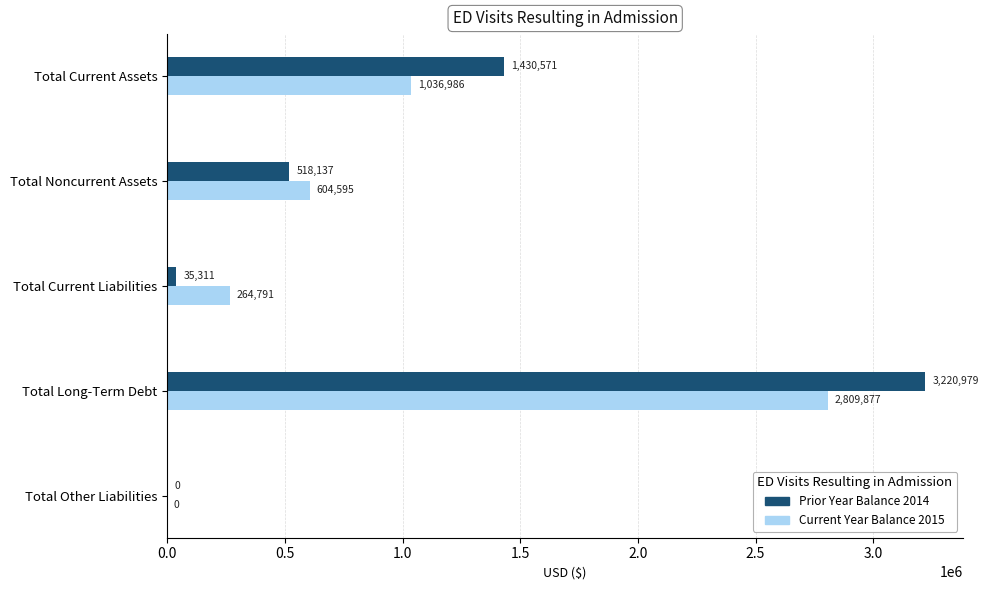

What is the sum of the Current Year Balance 2015 values at Total Current Liabilities and Total Other Liabilities?

264791